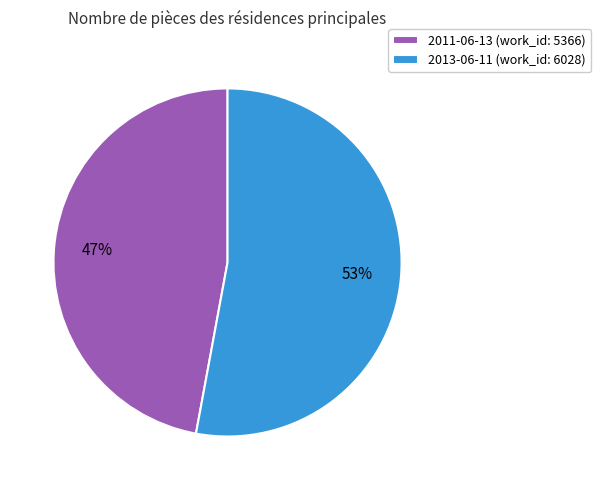

Which slice is the largest?

2013-06-11